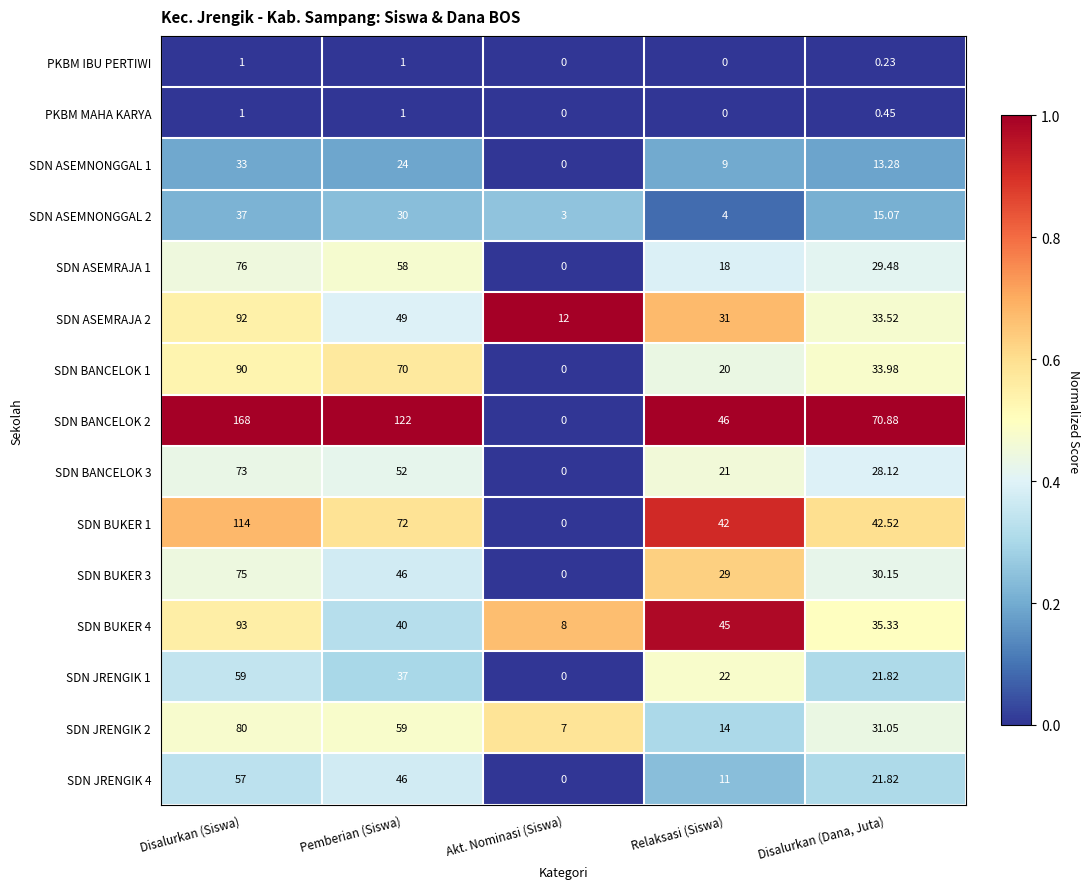

How many distinct data groups are displayed?

15